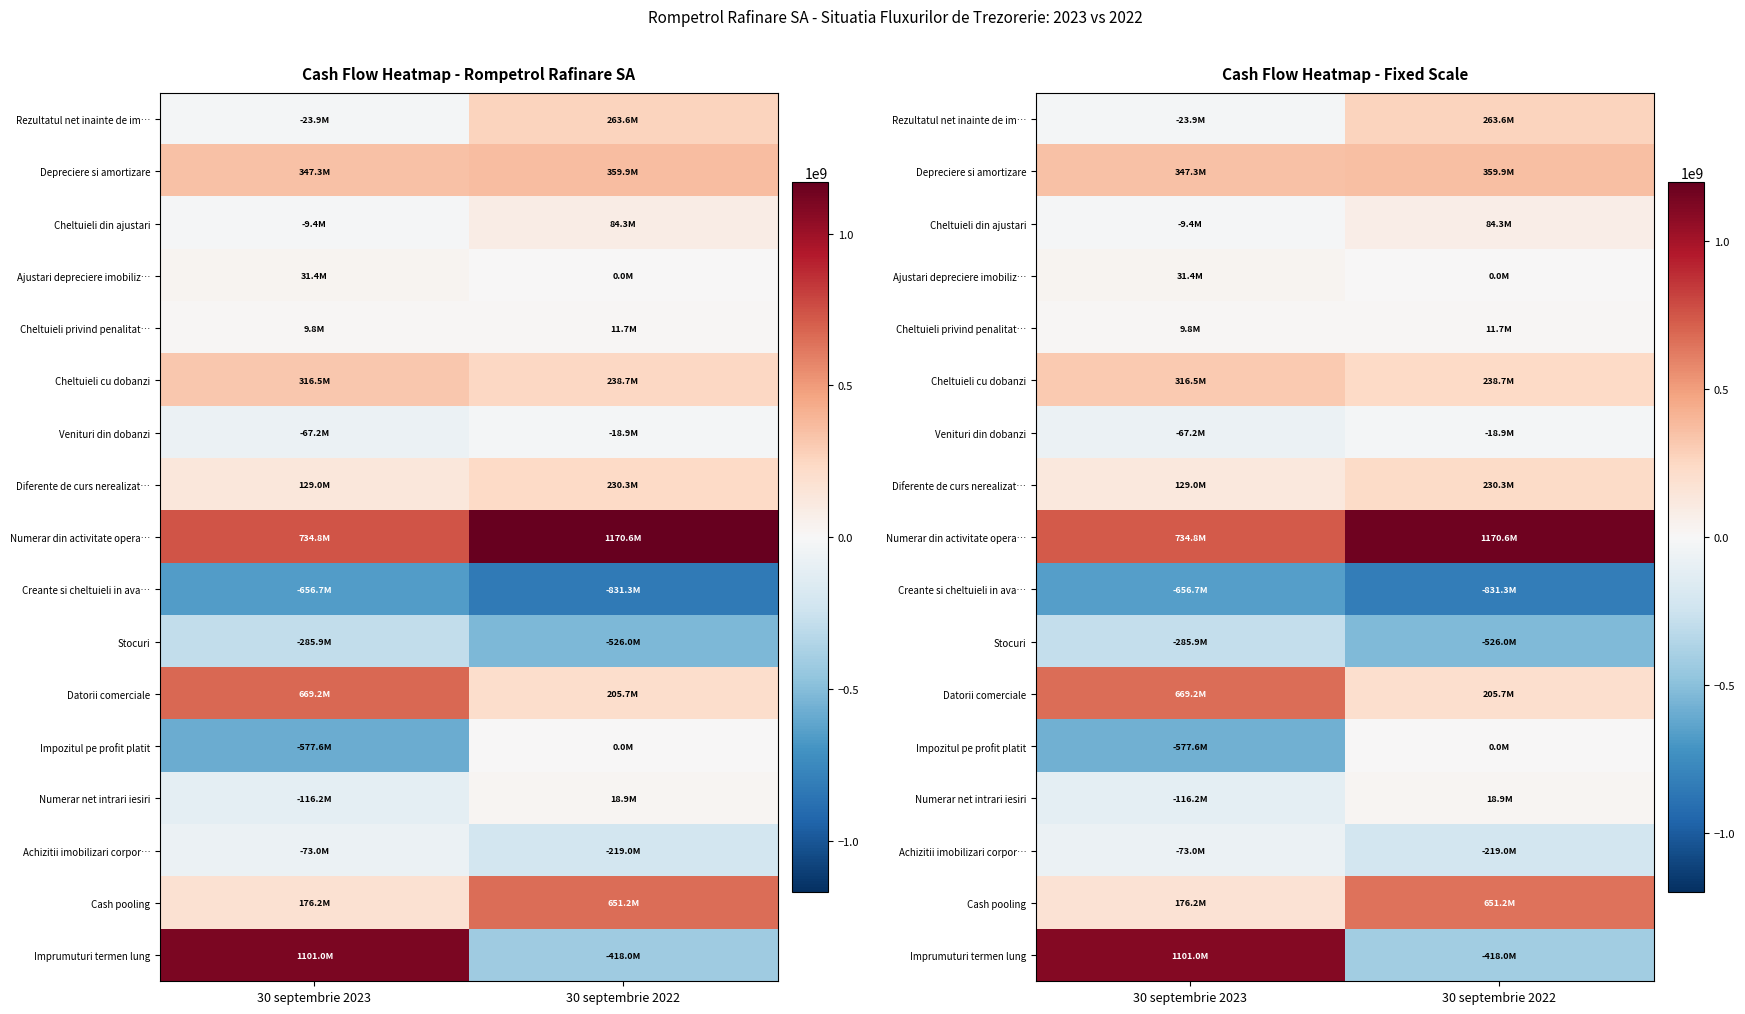

What is the total value across all series at 30 septembrie 2023?

1705231538